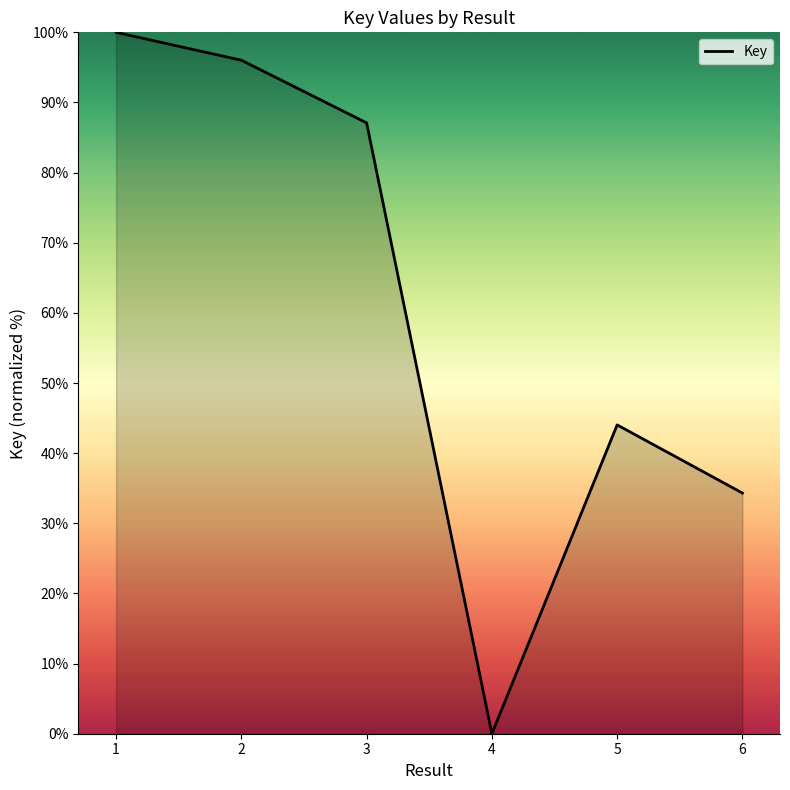

At which label does the data first exceed 87?

1